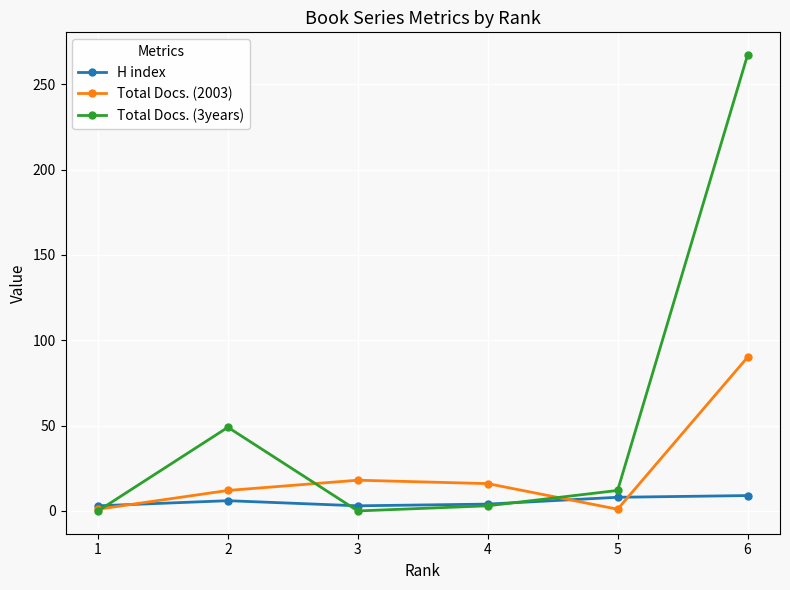

How many interior local valleys does the Total Docs. (3years) series have?

1